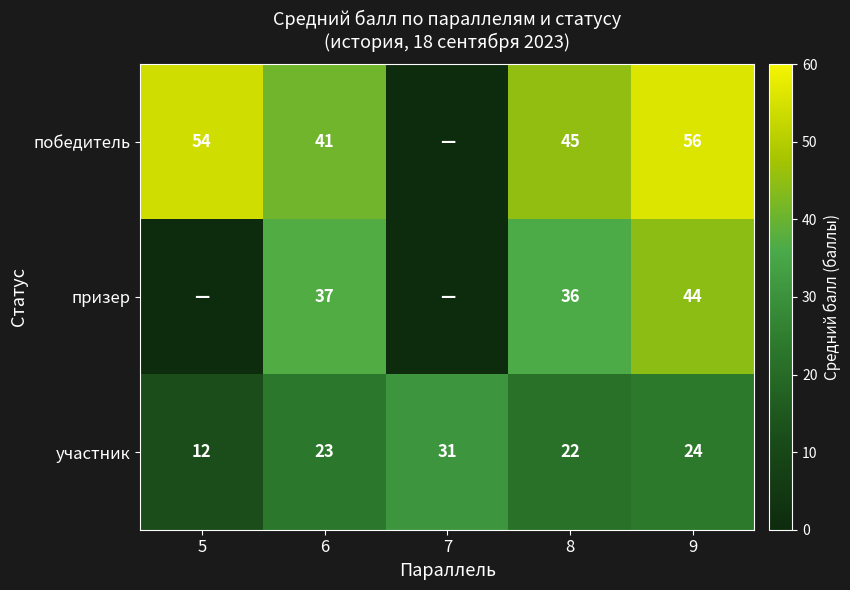

Is it true that победитель equals 41 at 6?

True